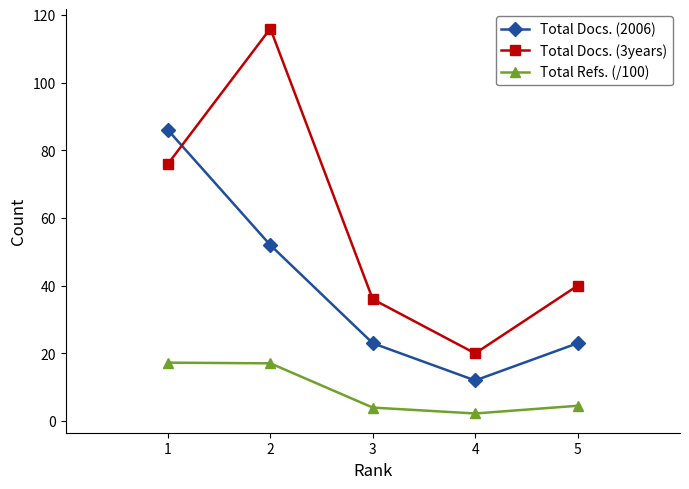

What is the value of the Total Docs. (3years) point at the 4th from the left?

20.0